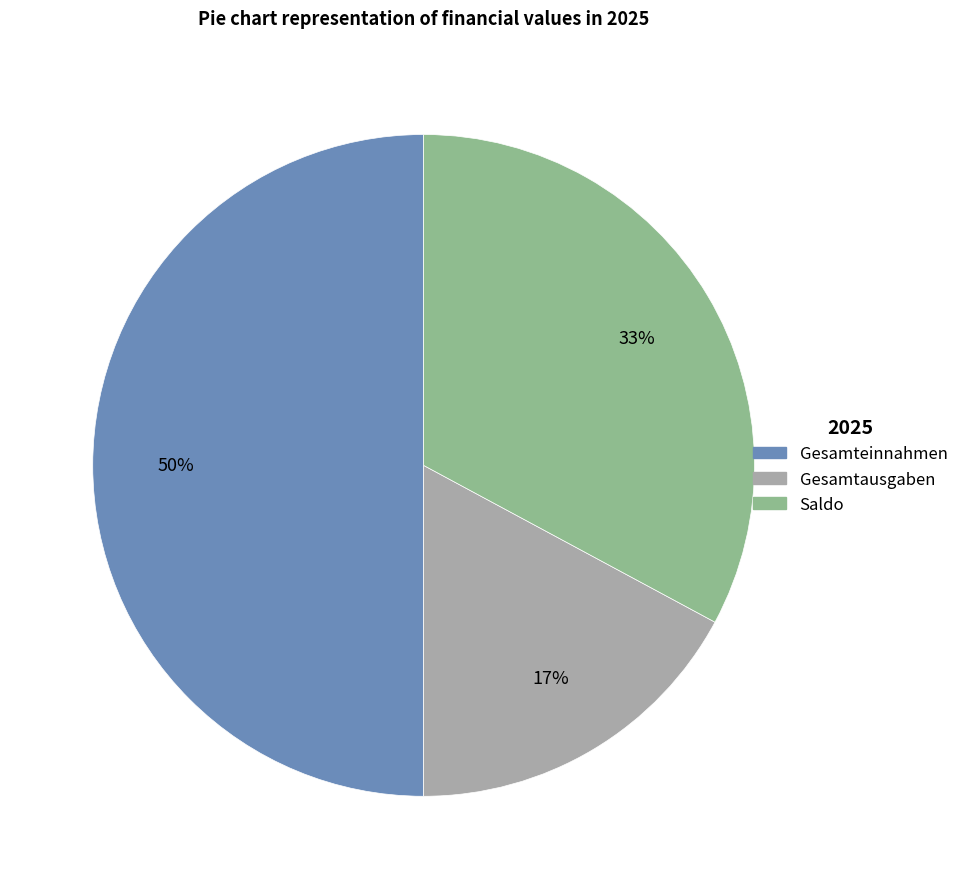

Between Gesamteinnahmen and Gesamtausgaben, which is larger?

Gesamteinnahmen